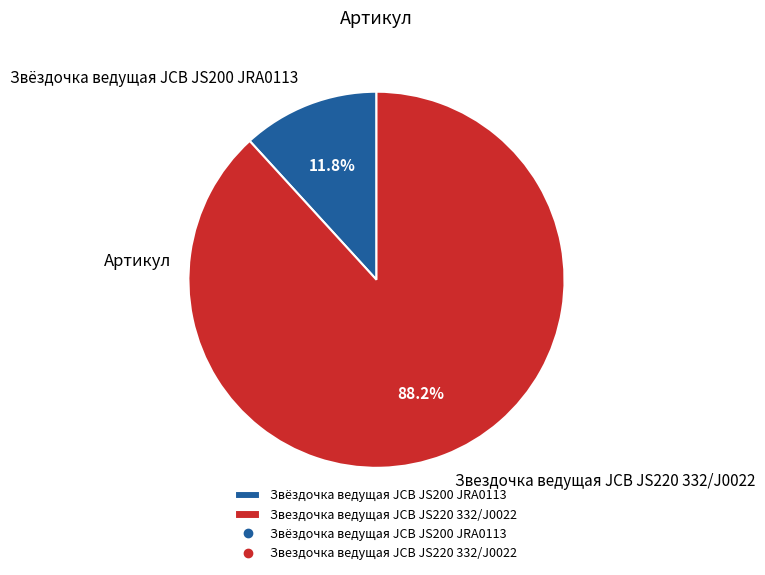

What is the ratio of the value at Звёздочка ведущая JCB JS200 JRA0113 to the value at Звездочка ведущая JCB JS220 332/J0022?

0.1